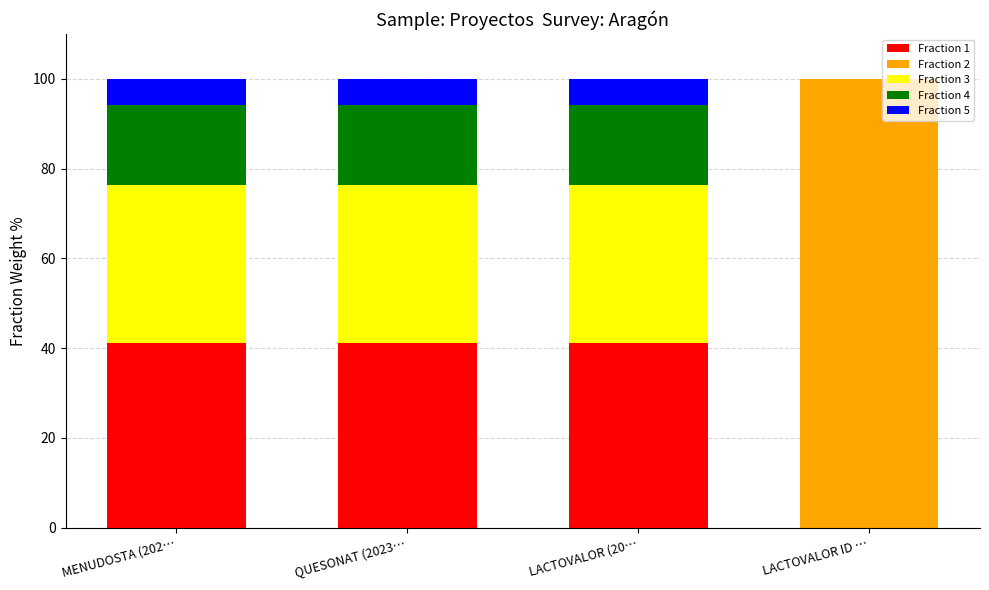

At which label does Fraction 1 first exceed 41?

MENUDOSTA (202…